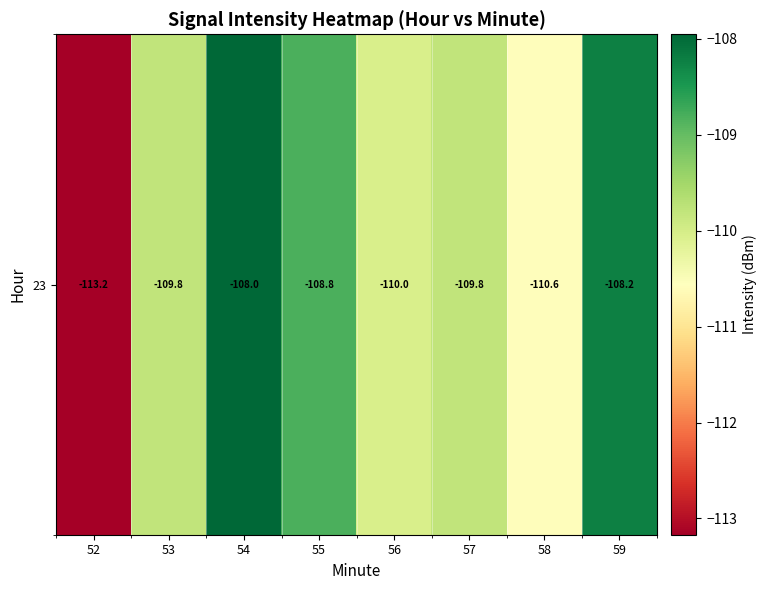

How many series are shown in this chart?

1